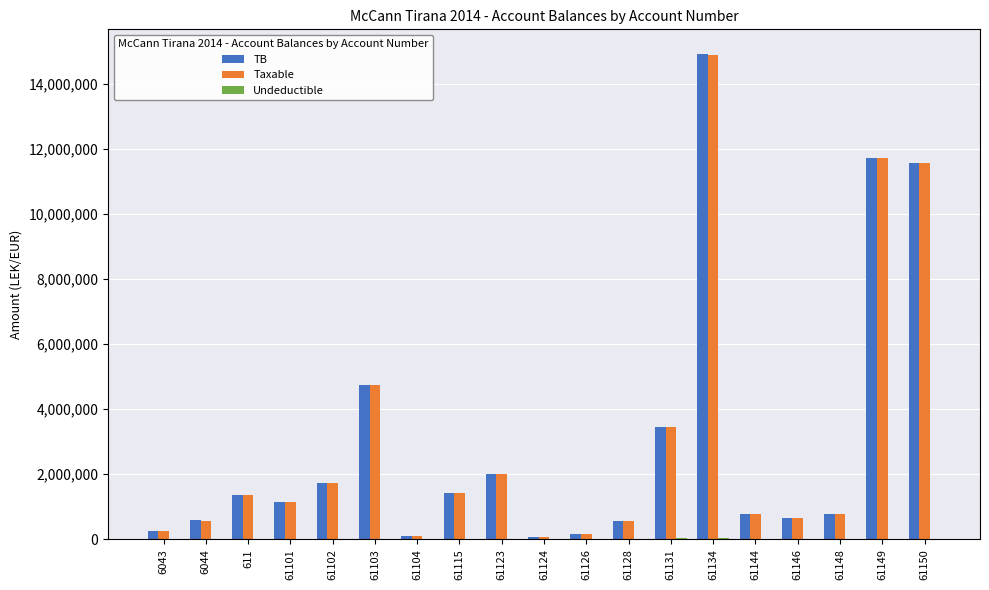

What is the sum of the Taxable values at 61150 and 61146?

12240716.6